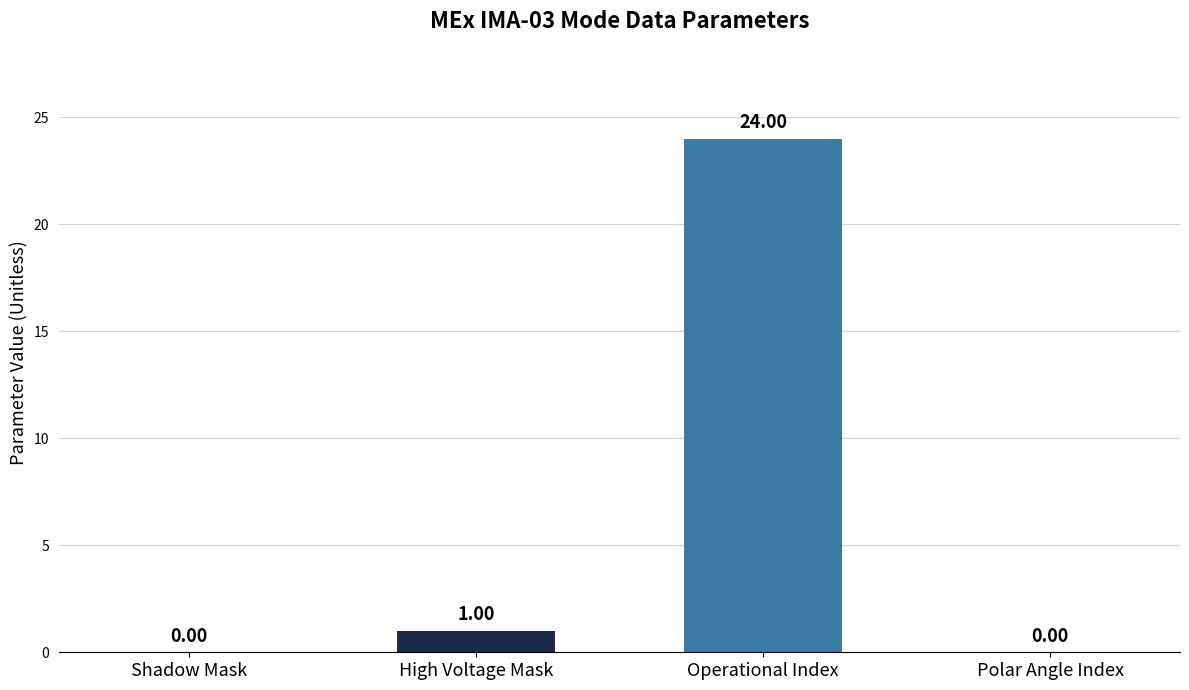

At which category does the chart reach its peak across all series?

Operational Index